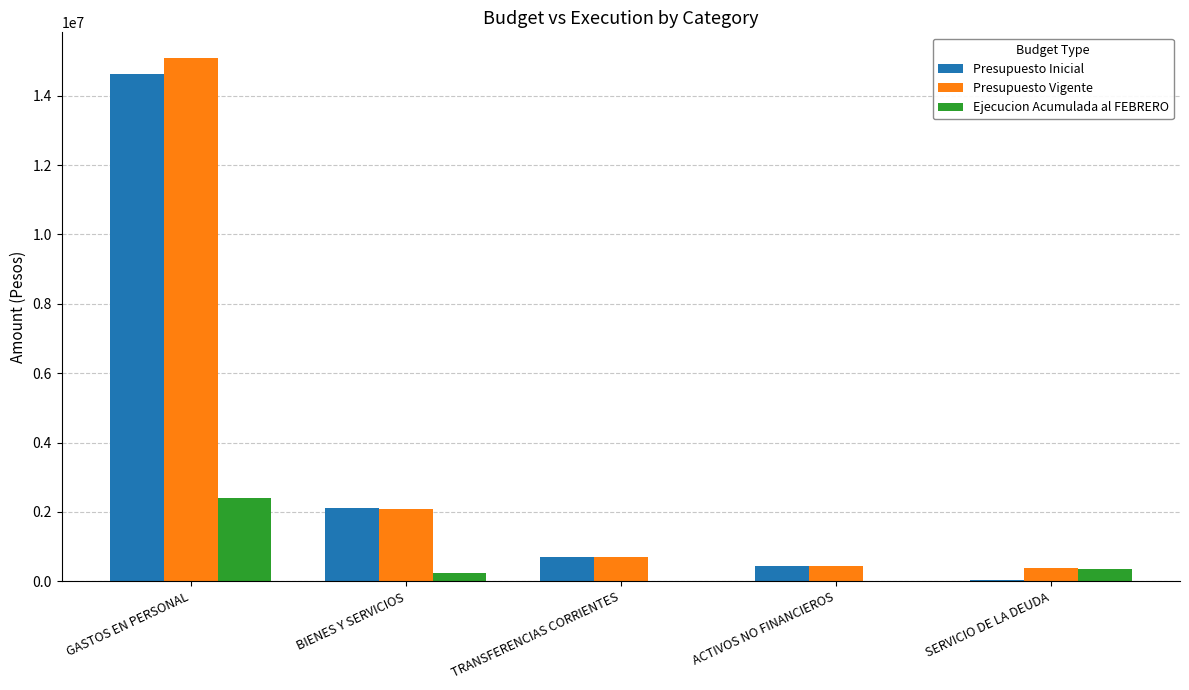

Where is Presupuesto Vigente nearest to the value 7731724?

BIENES Y SERVICIOS